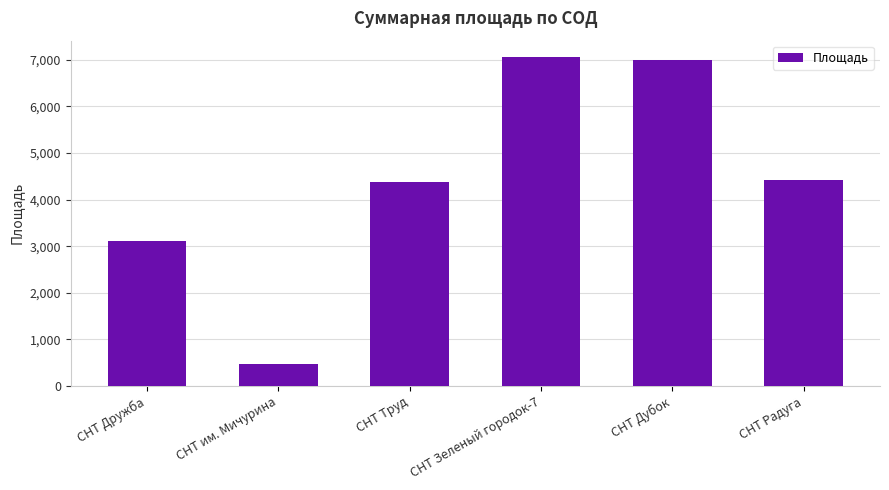

What is the difference between the values at СНТ Труд and СНТ им. Мичурина?

3902